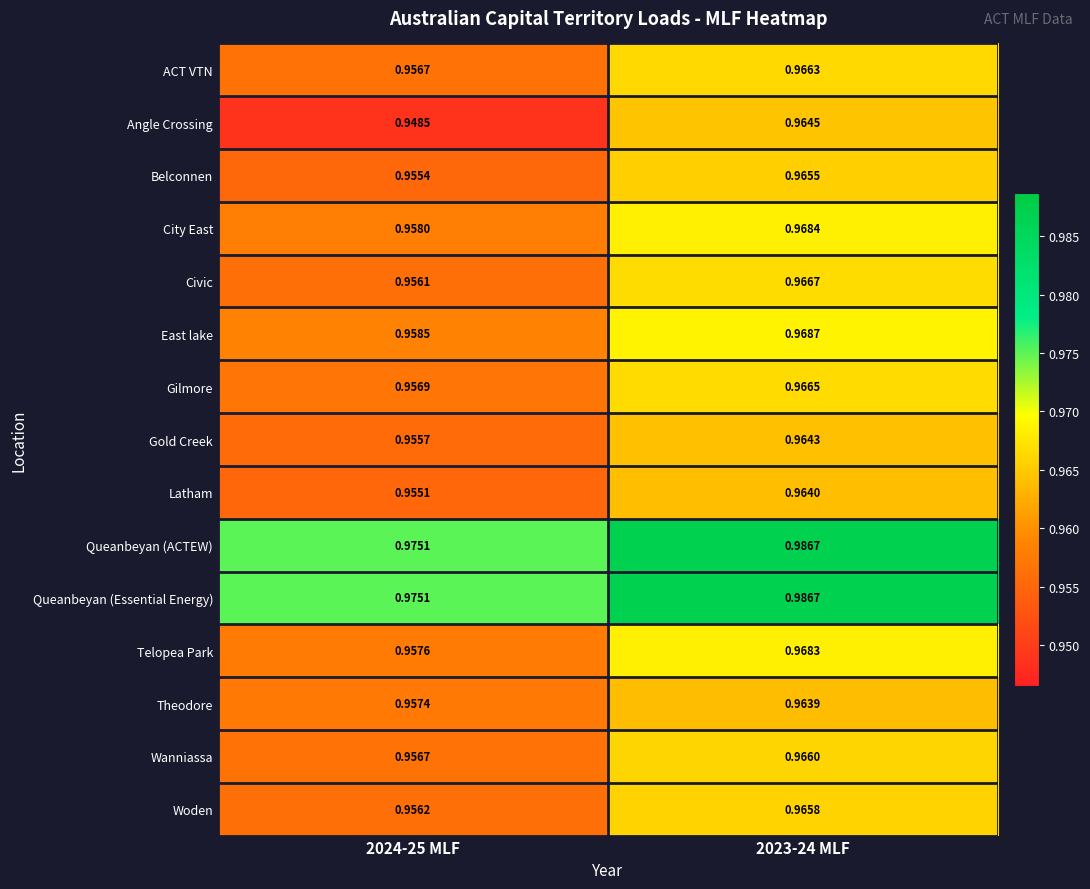

Which series has the widest spread of values?

Angle Crossing